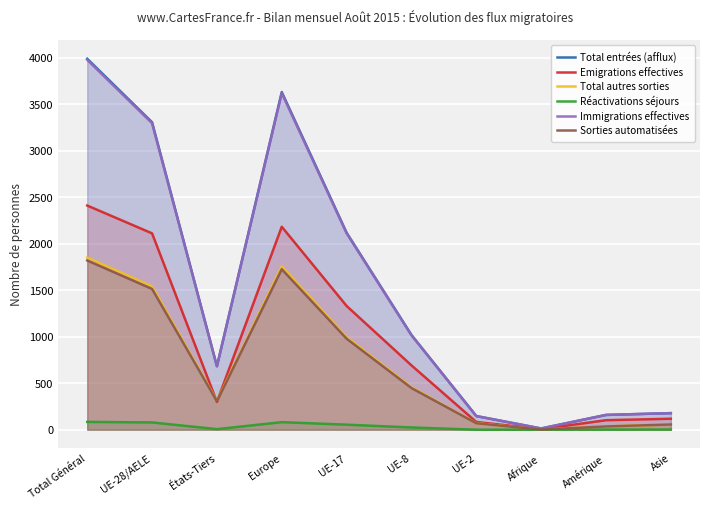

Reading right to left, list all the values displayed in this chart.

Total entrées (afflux): Asie=178	Amérique=159	Afrique=13	UE-2=147	UE-8=1019	UE-17=2119	Europe=3632	États-Tiers=683	UE-28/AELE=3307	Total Général=3990
Emigrations effectives: Asie=118	Amérique=102	Afrique=6	UE-2=83	UE-8=692	UE-17=1331	Europe=2183	États-Tiers=299	UE-28/AELE=2112	Total Général=2411
Total autres sorties: Asie=56	Amérique=36	Afrique=1	UE-2=70	UE-8=457	UE-17=996	Europe=1757	États-Tiers=311	UE-28/AELE=1541	Total Général=1852
Réactivations séjours: Asie=2	Amérique=1	Afrique=0	UE-2=0	UE-8=24	UE-17=54	Europe=81	États-Tiers=6	UE-28/AELE=78	Total Général=84
Immigrations effectives: Asie=178	Amérique=159	Afrique=13	UE-2=146	UE-8=1016	UE-17=2113	Europe=3620	États-Tiers=682	UE-28/AELE=3296	Total Général=3978
Sorties automatisées: Asie=56	Amérique=35	Afrique=1	UE-2=69	UE-8=448	UE-17=979	Europe=1726	États-Tiers=306	UE-28/AELE=1514	Total Général=1820